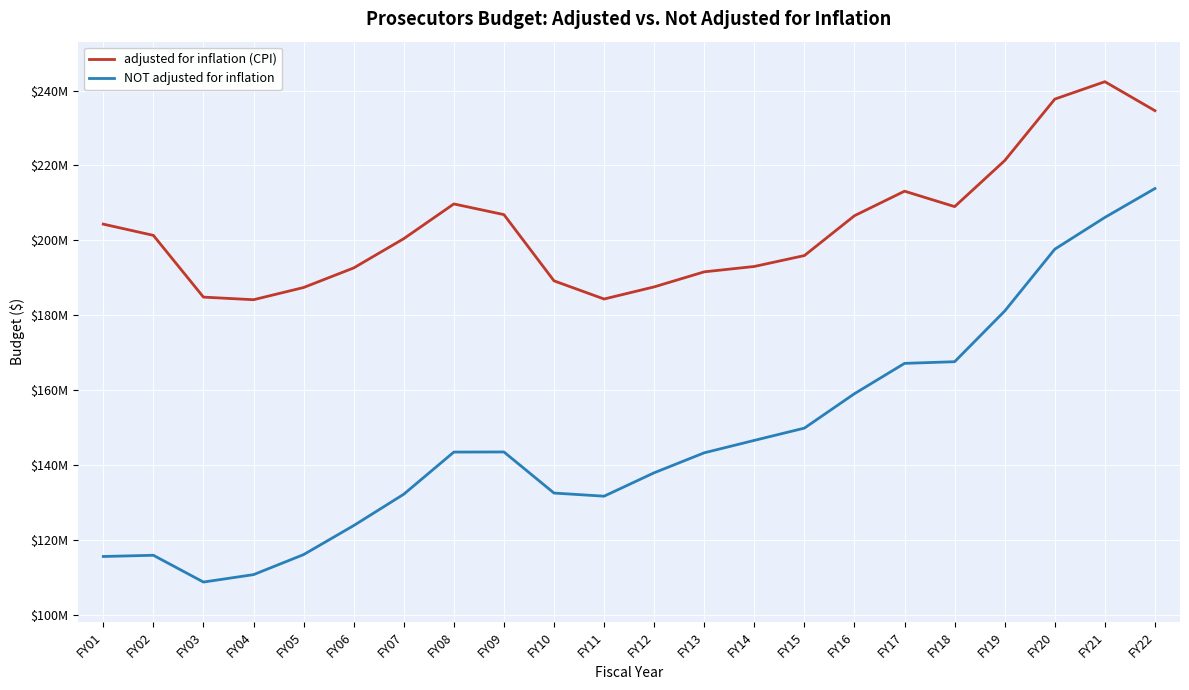

List the series in order of their overall mean, highest first.

adjusted for inflation (CPI), NOT adjusted for inflation